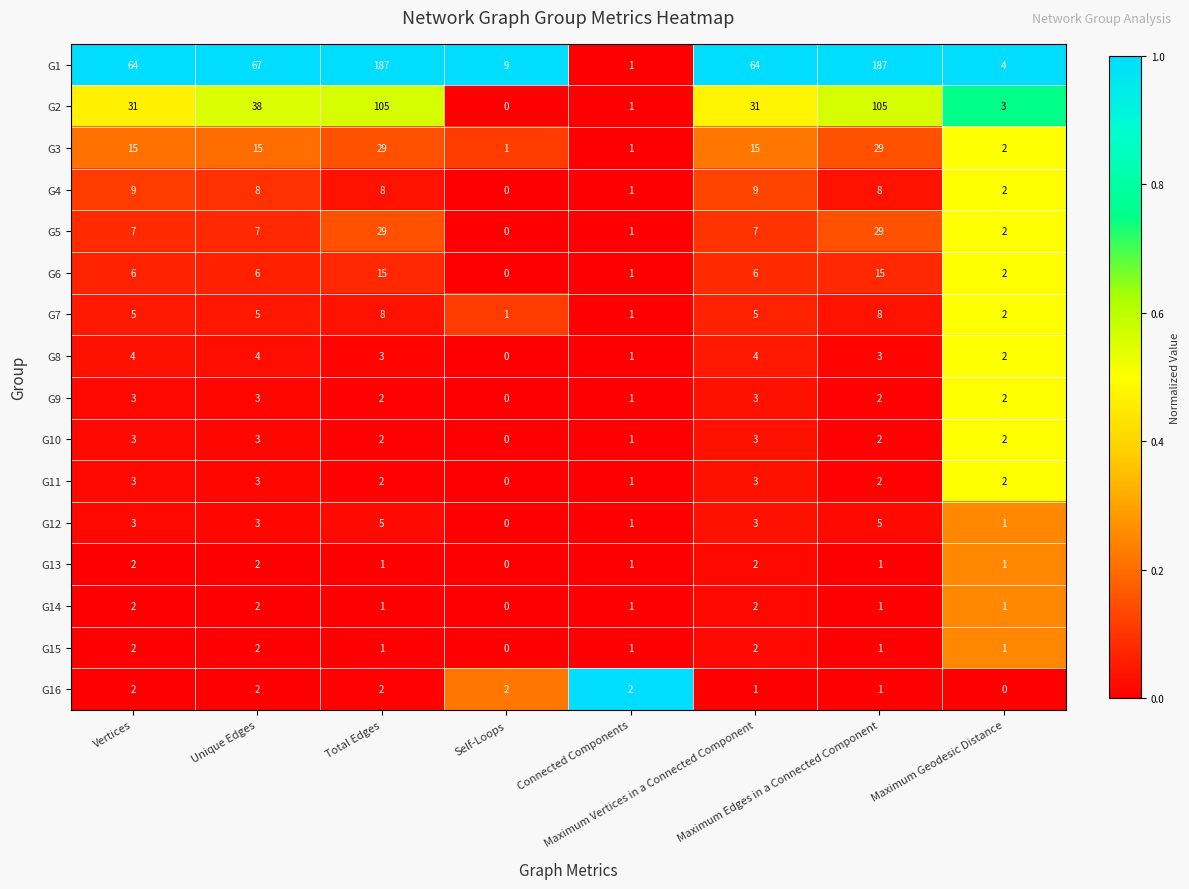

Which series has the largest range (max minus min)?

G1